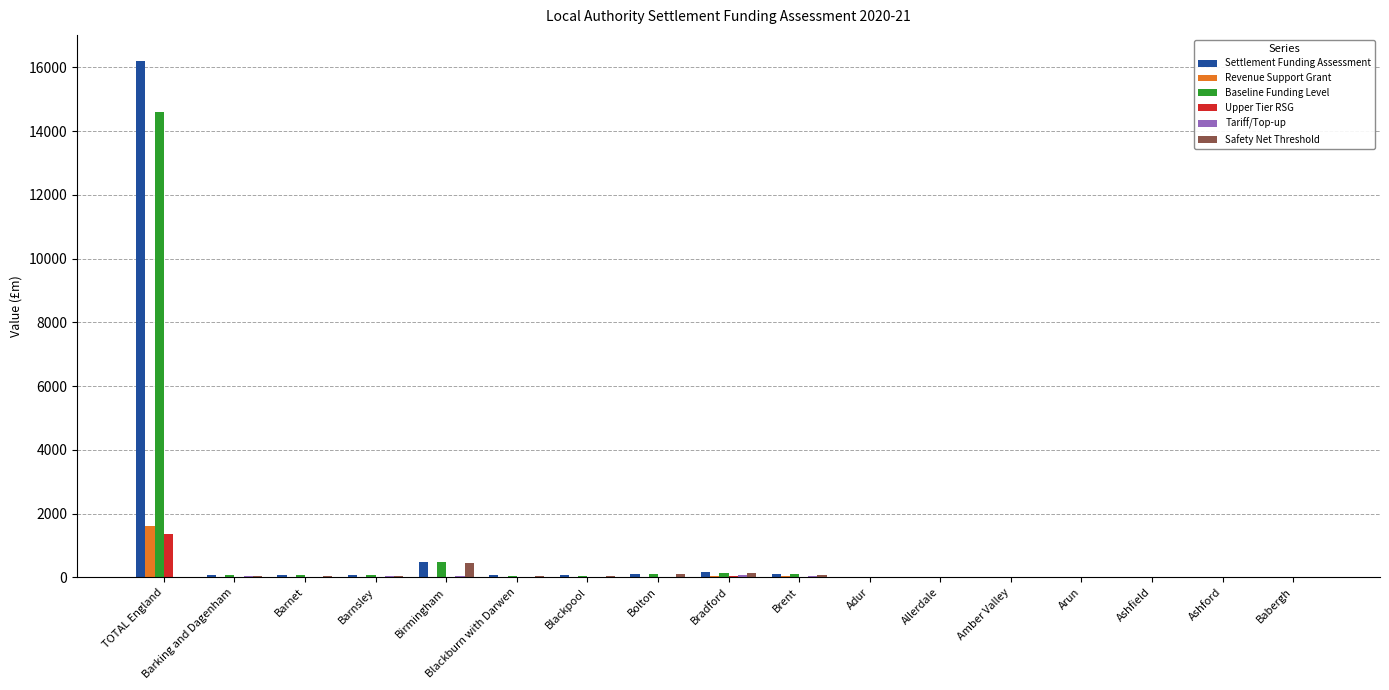

Are the bars horizontal?

No